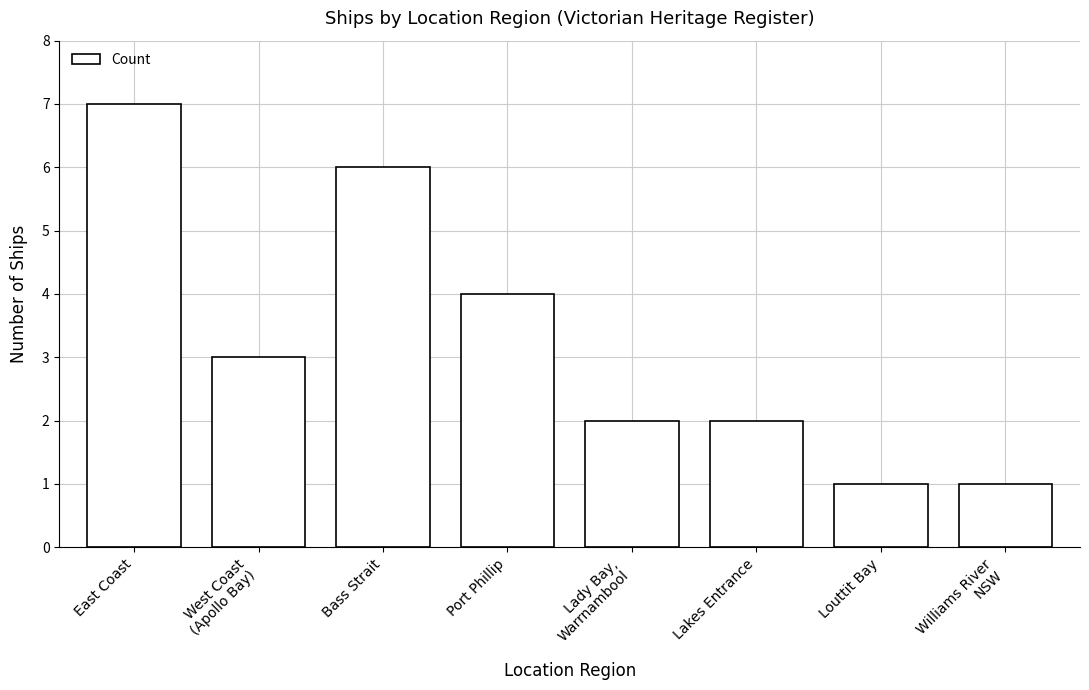

Count the values in the range 2 to 6.

5